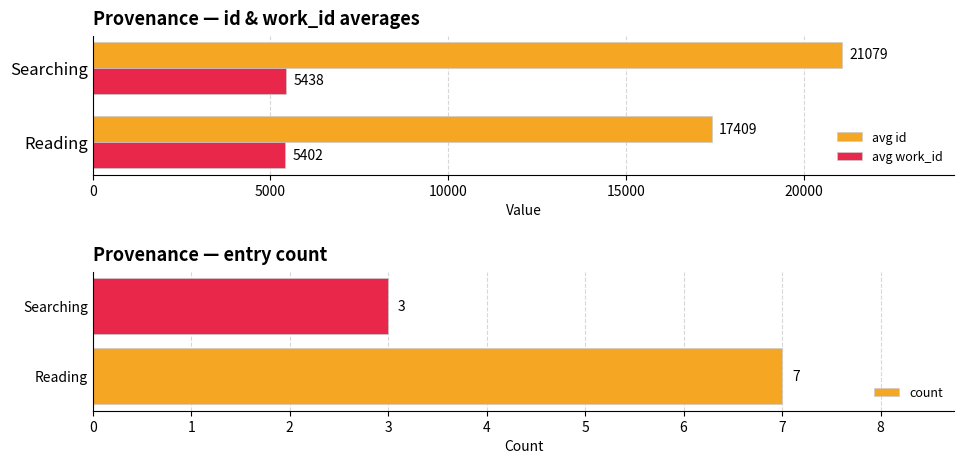

List the series in order of their overall mean, highest first.

avg id, avg work_id, count